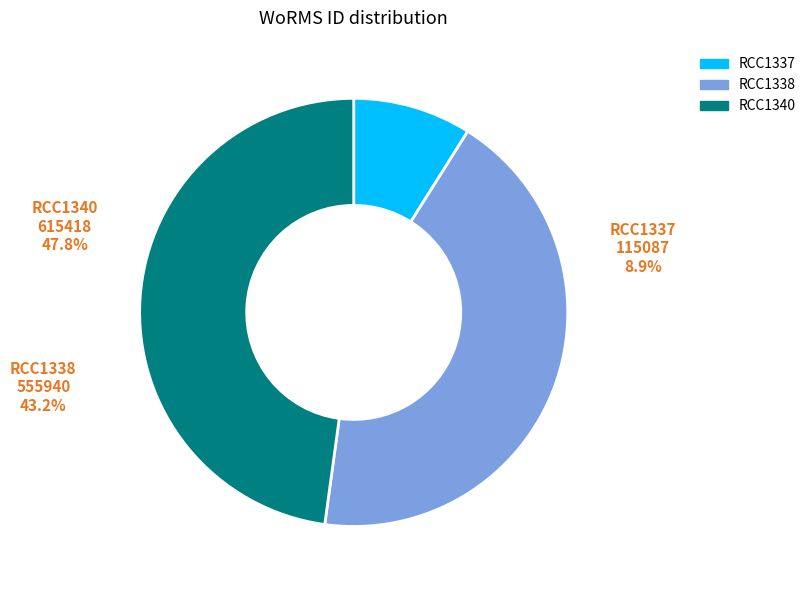

What is the ratio of the value at RCC1337 to the value at RCC1340?

0.2